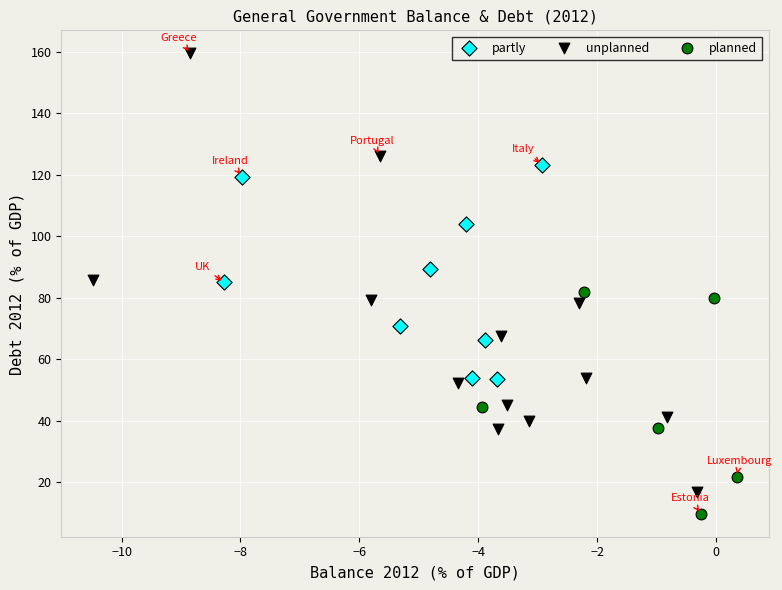

Which series contains the lowest Y value?

planned